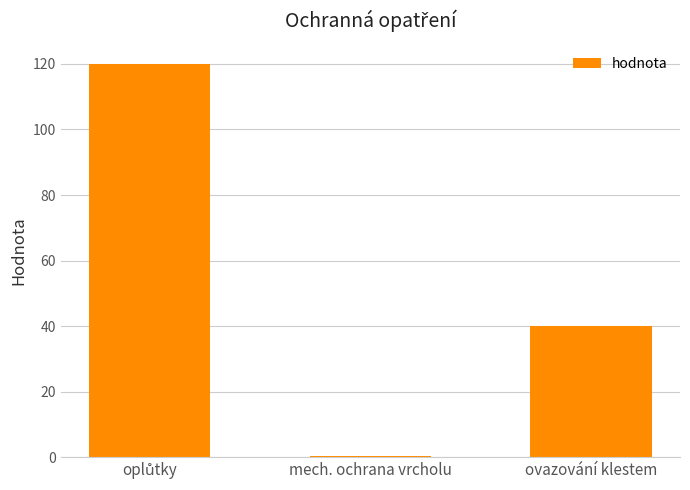

What is the maximum value shown in the chart?

120.0